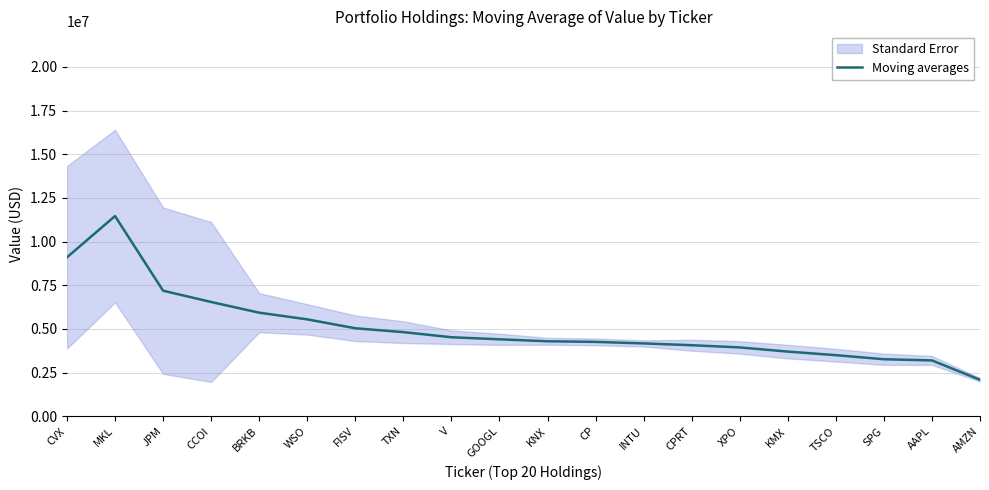

Rank the categories by value from lowest to highest.

AMZN, AAPL, SPG, TSCO, KMX, XPO, CPRT, INTU, CP, KNX, GOOGL, V, TXN, FISV, WSO, BRKB, CCOI, JPM, CVX, MKL